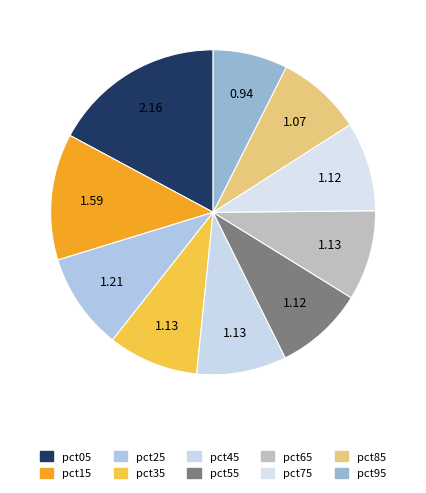

Between pct45 and pct95, which is larger?

pct45